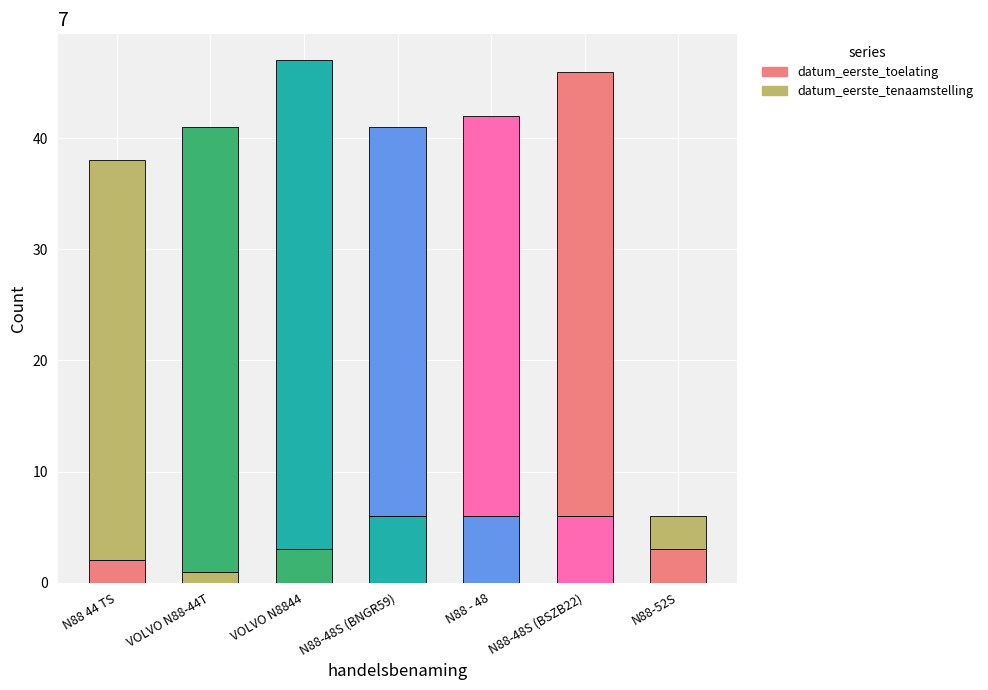

Count the number of categories in the chart.

7